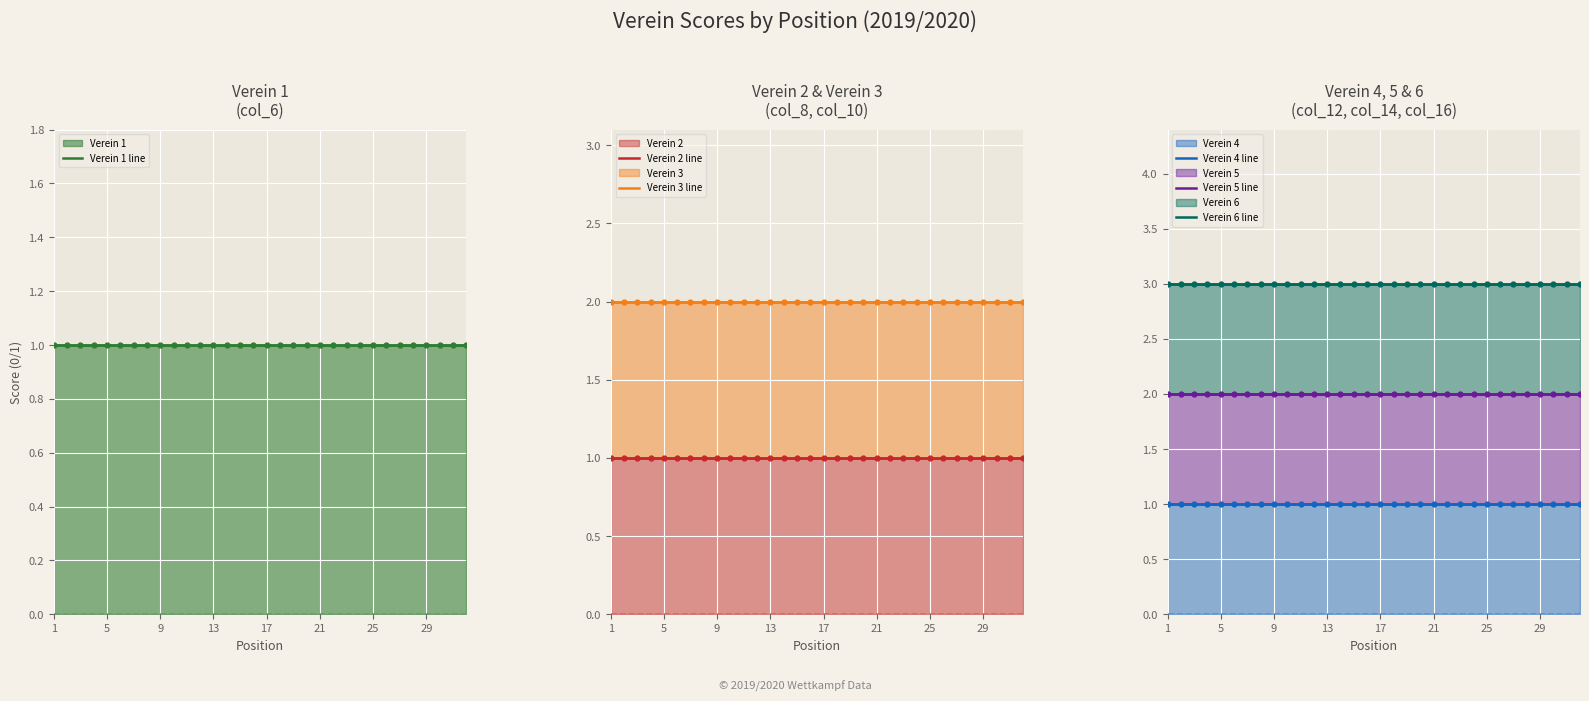

Is it true that Verein 3 line equals 3 at 26?

False